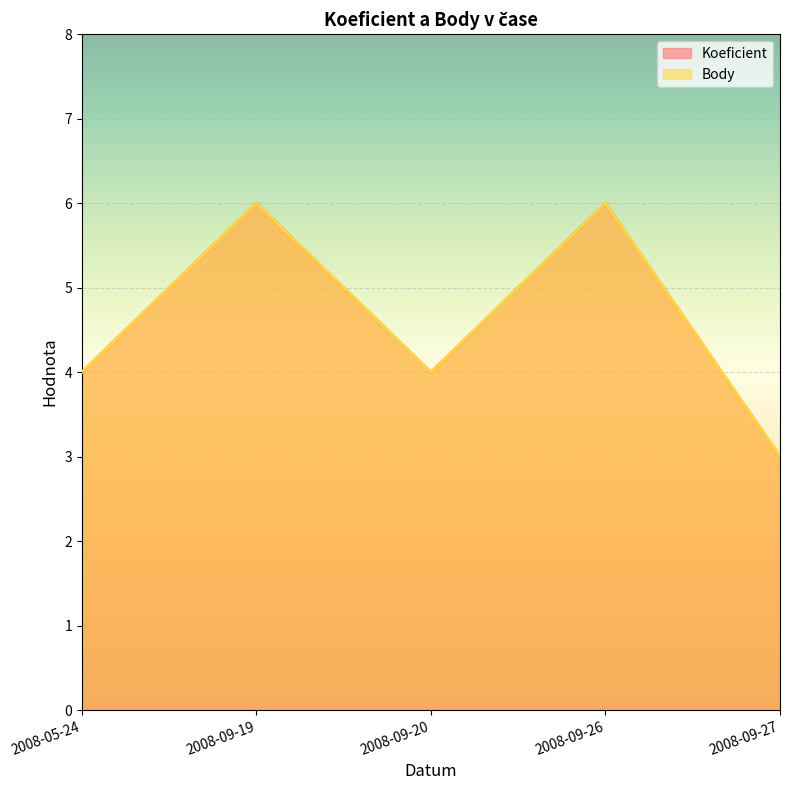

What is the label of the 4th point from the right?

2008-09-19